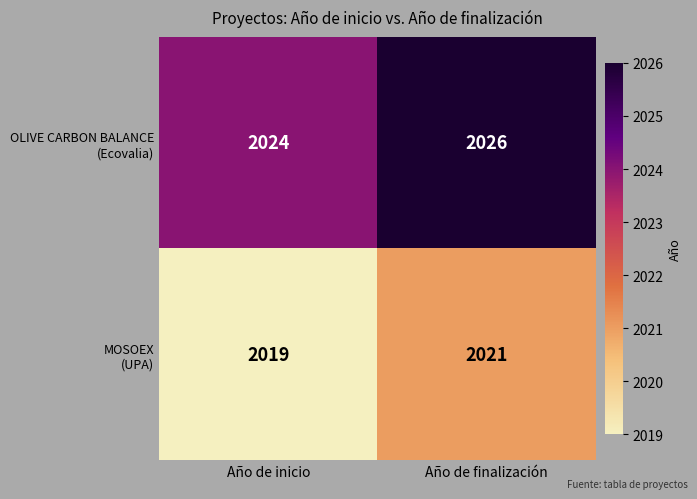

What is the minimum value shown in the chart?

2019